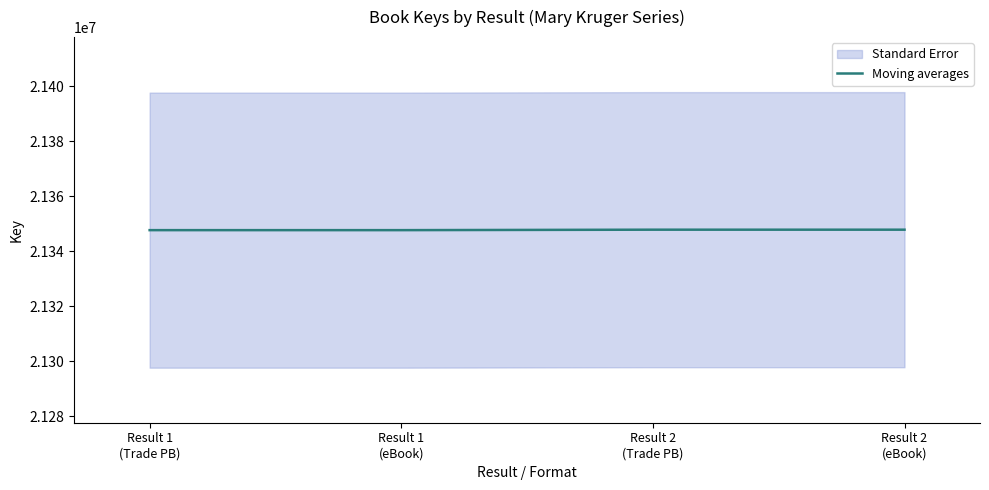

Is it true that the value at Result 1
(Trade PB) is 21347720?

True